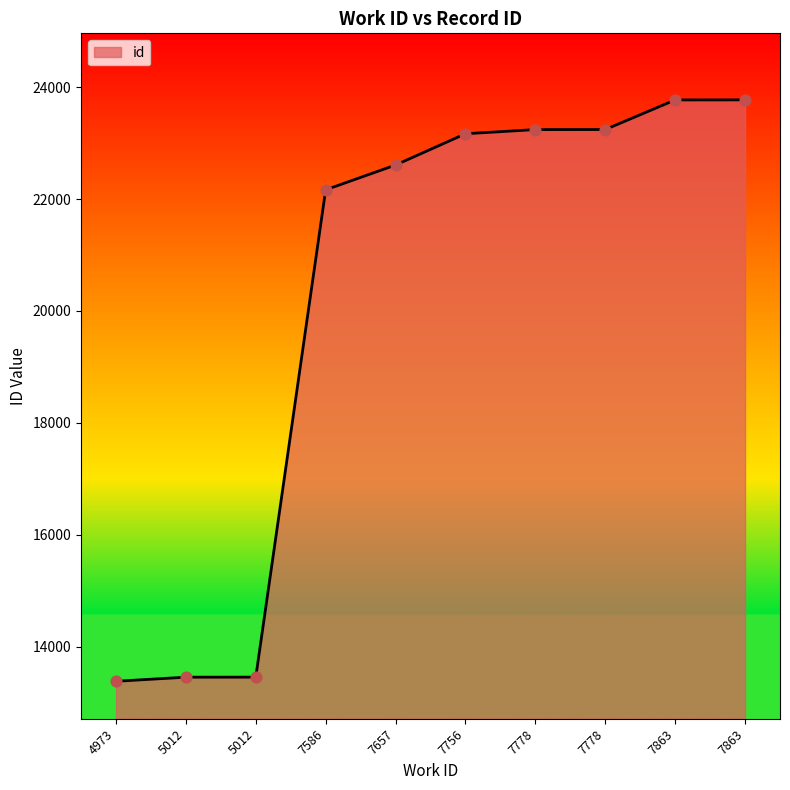

What is the change in value from 7657 to 7863?

+1163